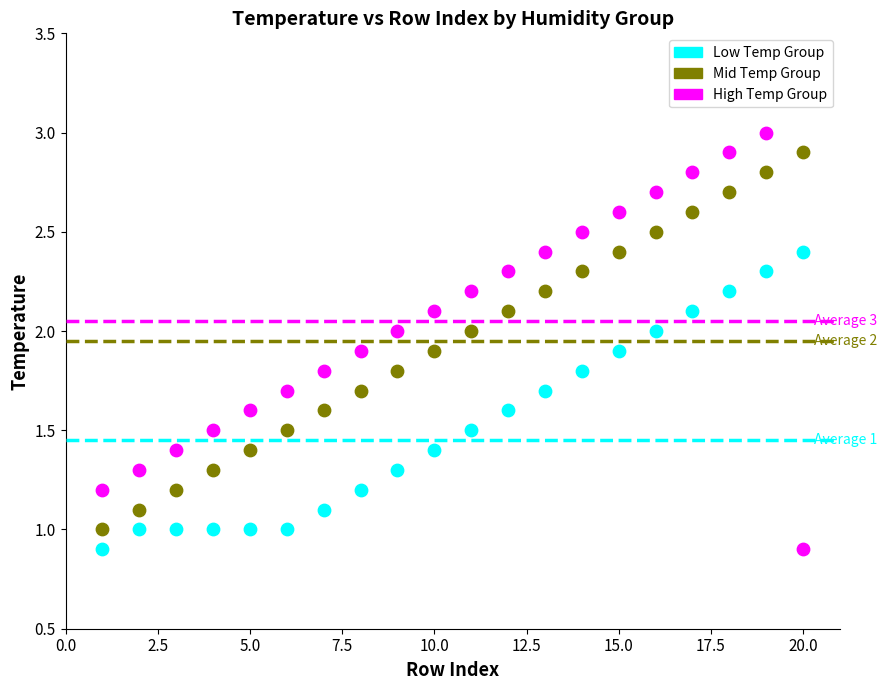

What is the X range (max minus min) for the scatter plot?

19.0